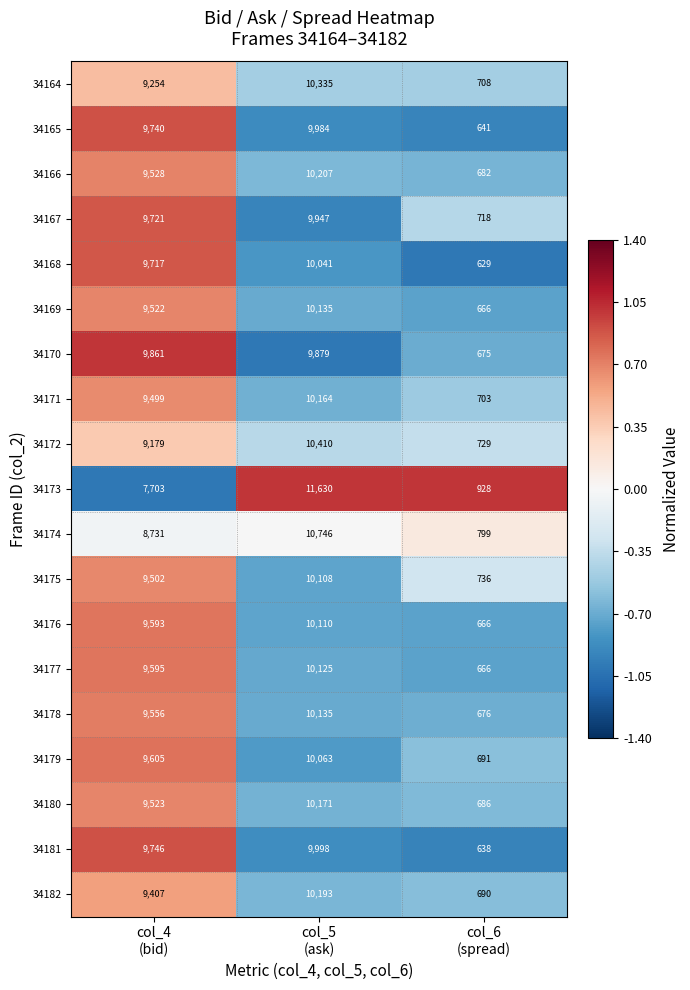

What is the total value across all series at col_5
(ask)?

194381